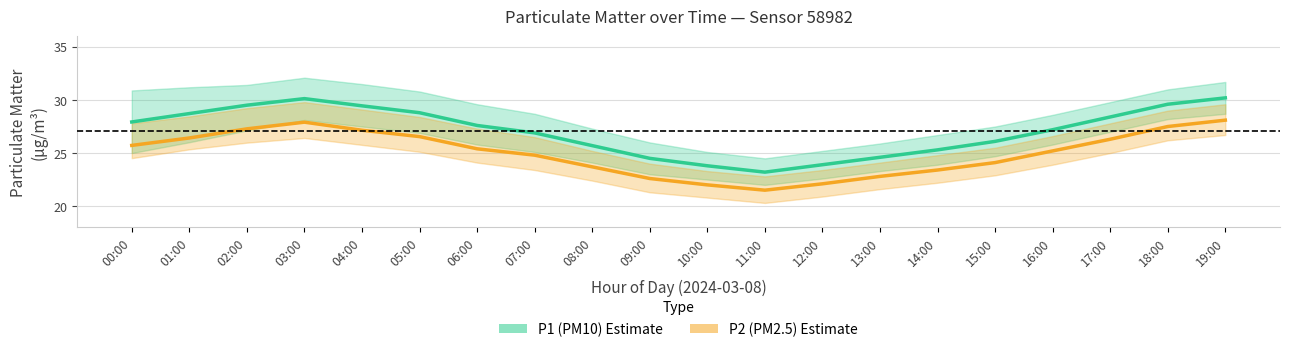

What is the average value of the P1 (PM10) series?

27.1